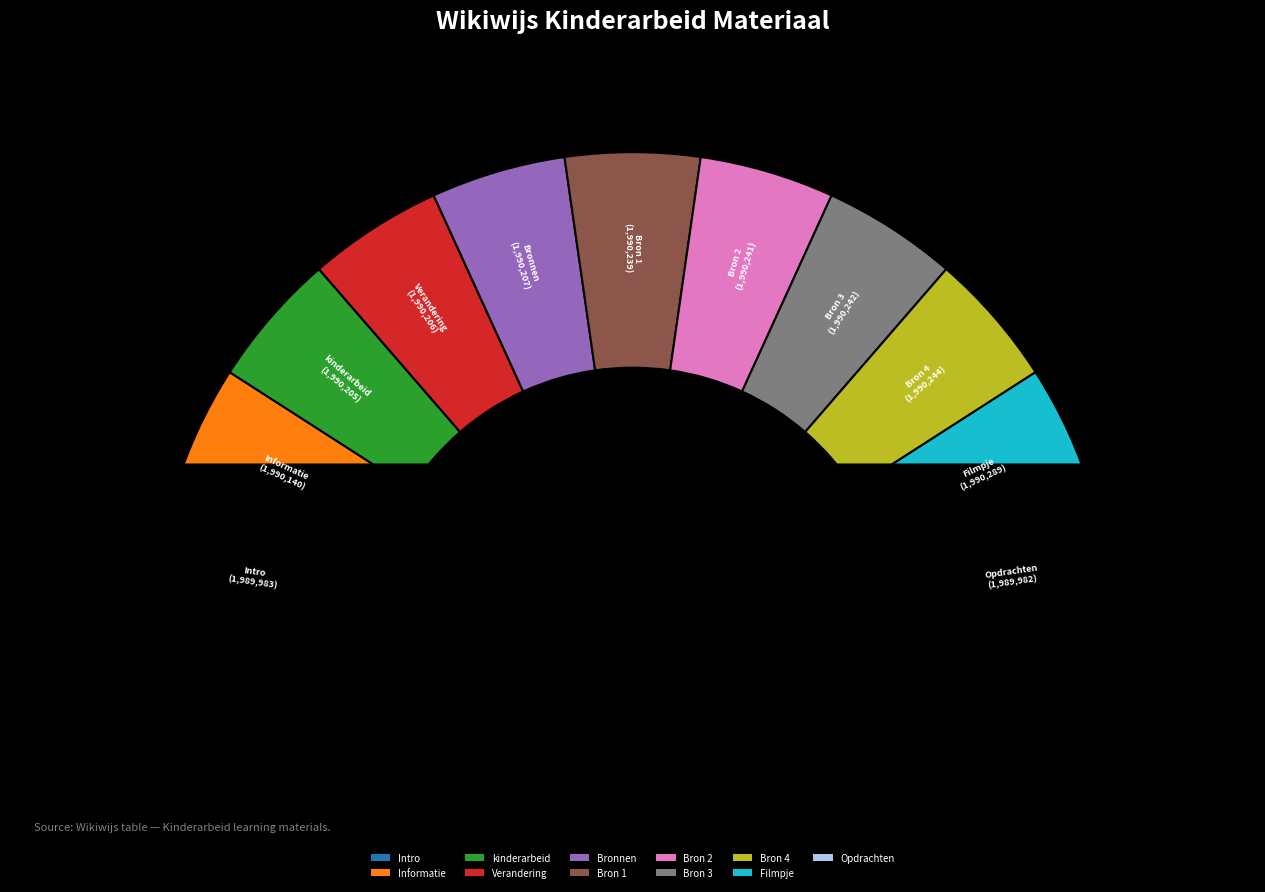

Does Bron 3 account for over 50% of the chart?

No